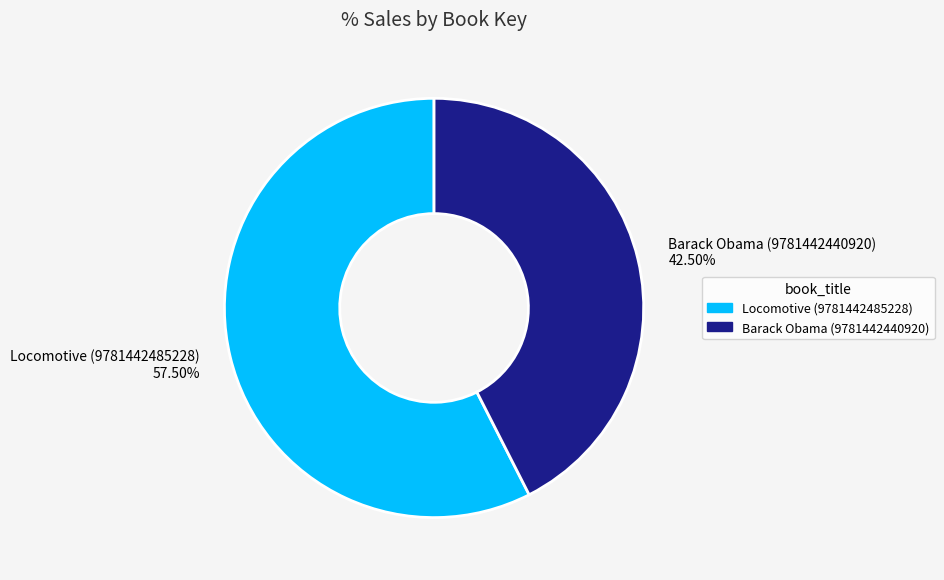

Is the sum of Barack Obama (9781442440920) and Locomotive (9781442485228) greater than half?

Yes